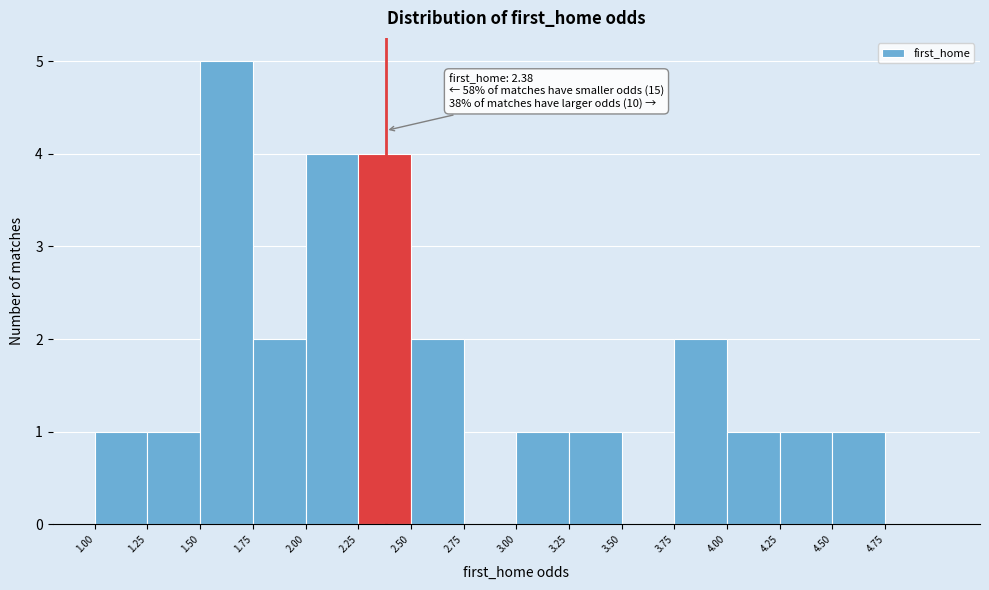

Which range on the x-axis has the tallest bar?

1.50 to 1.75